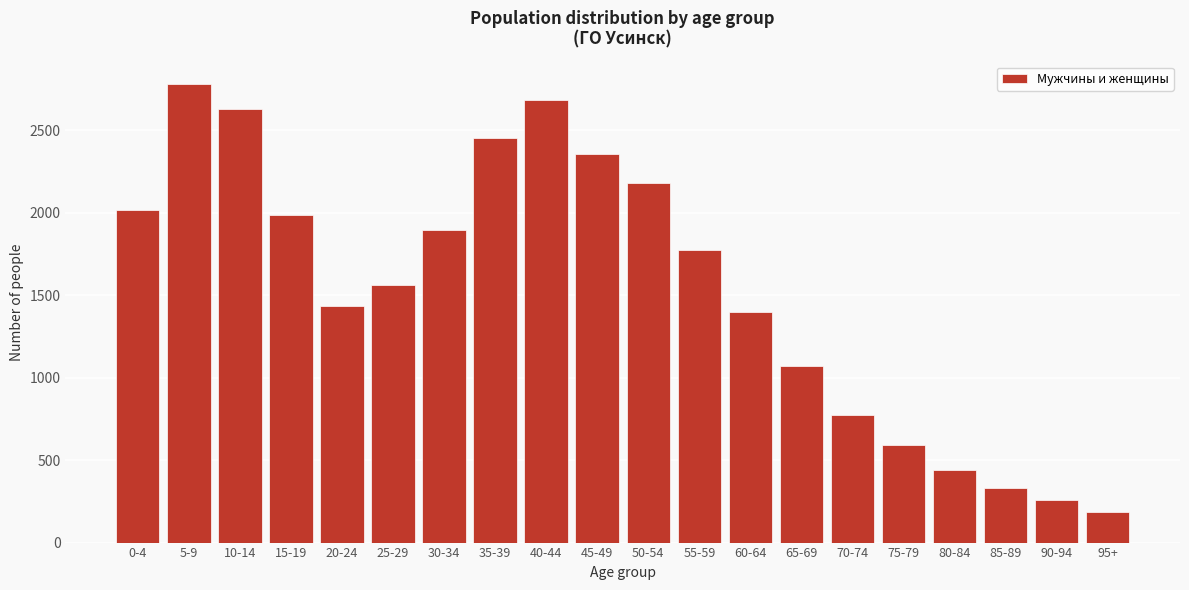

Reading left to right, extract all data points from this chart.

0-4=2017	5-9=2778	10-14=2628	15-19=1988	20-24=1432	25-29=1563	30-34=1893	35-39=2453	40-44=2682	45-49=2356	50-54=2178	55-59=1773	60-64=1398	65-69=1069	70-74=773	75-79=590	80-84=443	85-89=332	90-94=258	95+=184